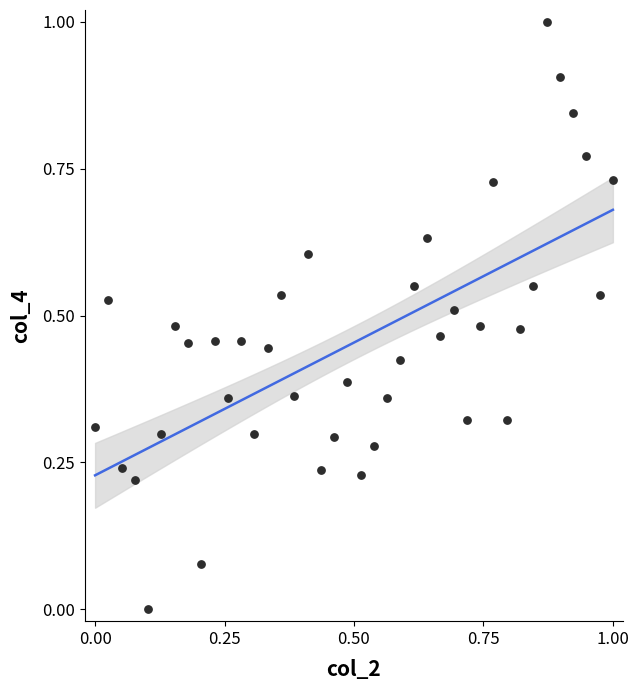

What is the range of Y values (max minus min)?

1.0